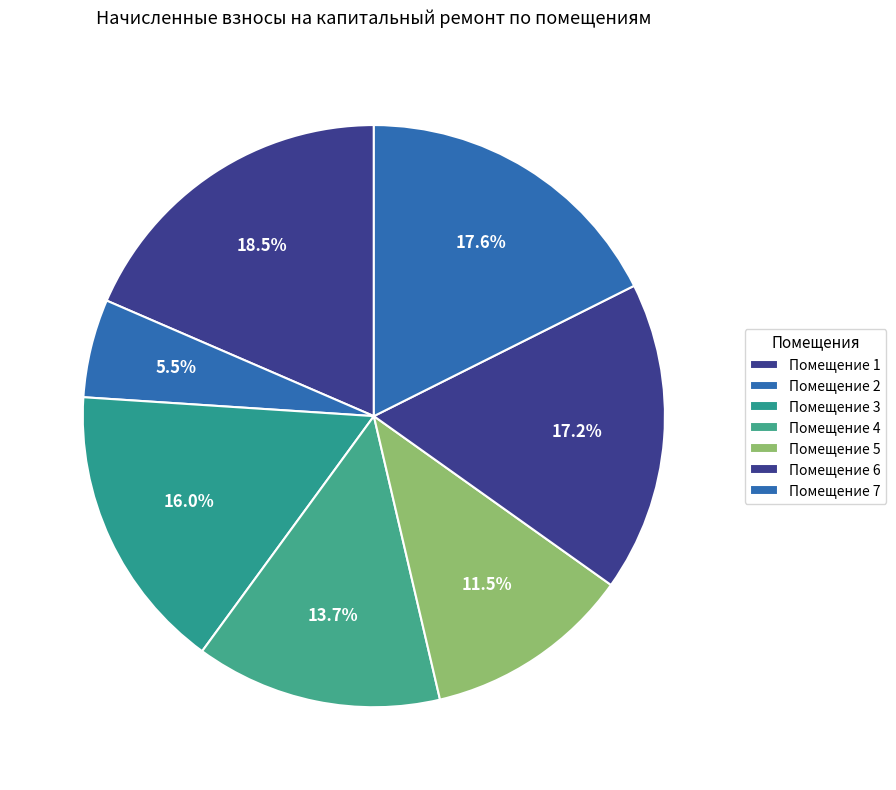

To the nearest percent, what is the difference between the largest and smallest slice percentages?

13%